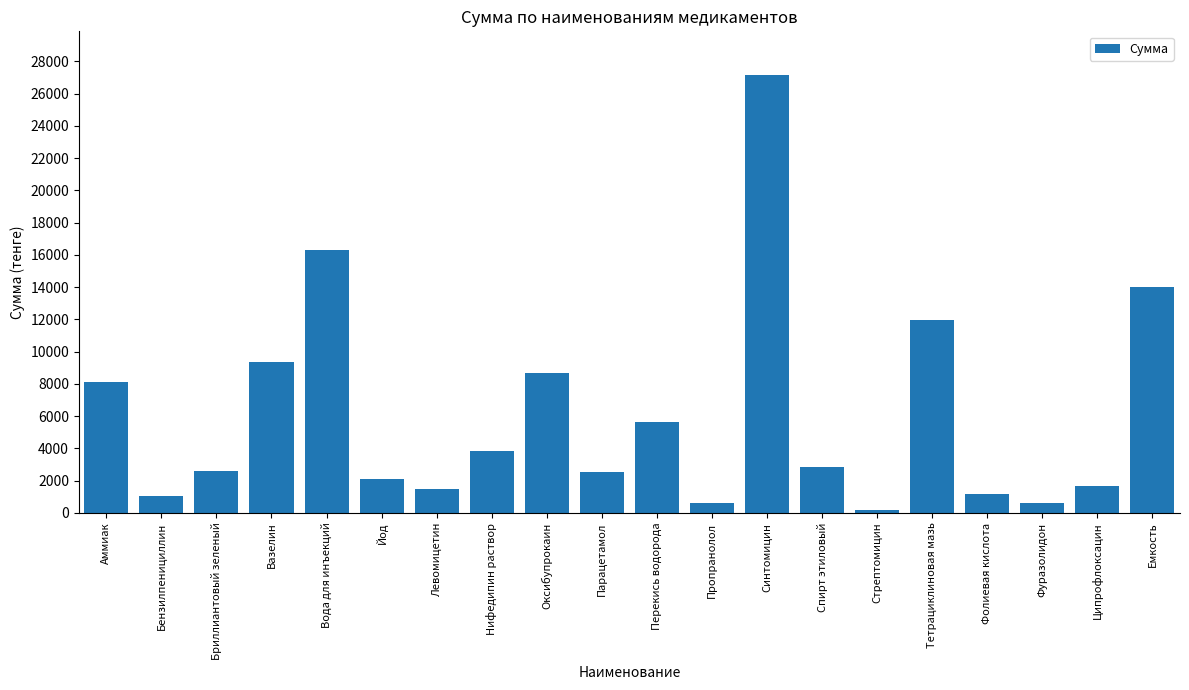

At which label does the data first exceed 2821?

Аммиак